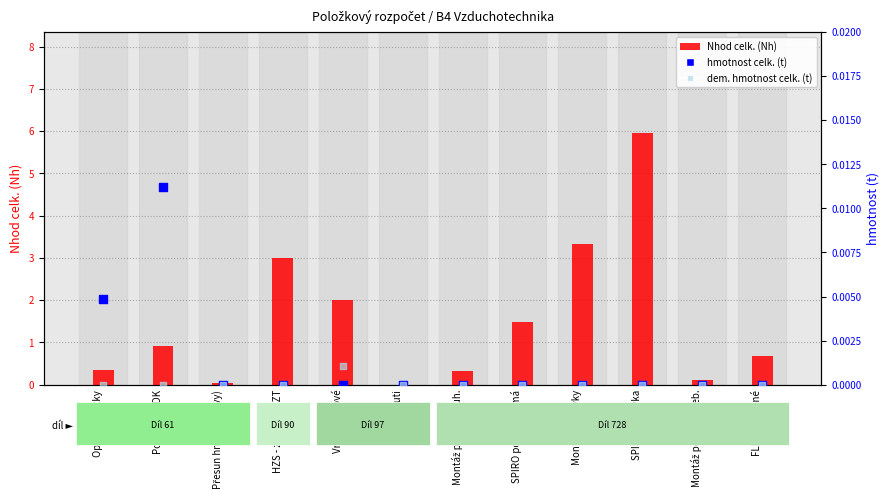

At which category is the sum across all series the highest?

SPIRO tvarovka